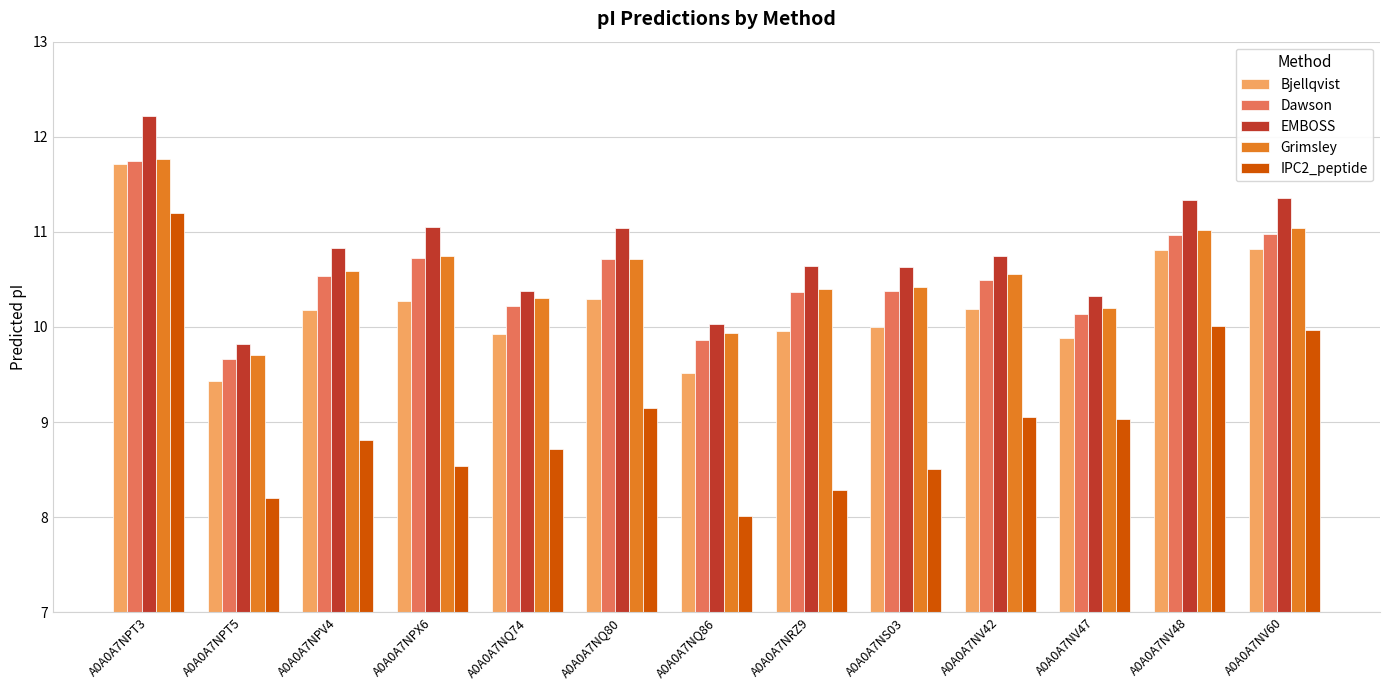

What is the label of the 1st bar from the left?

A0A0A7NPT3